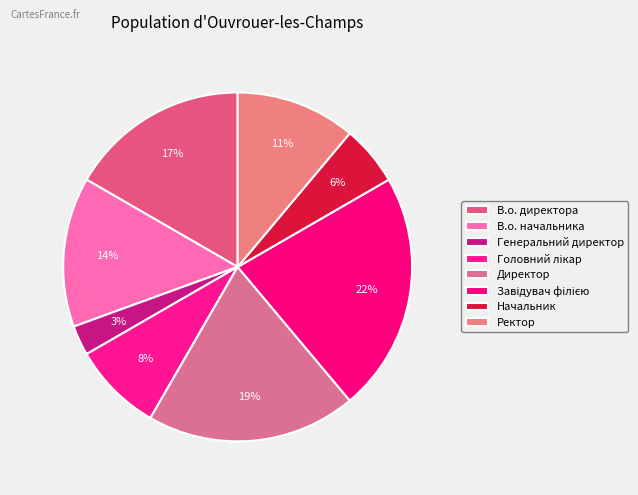

The Ректор slice represents 11% of the pie. True or false?

True